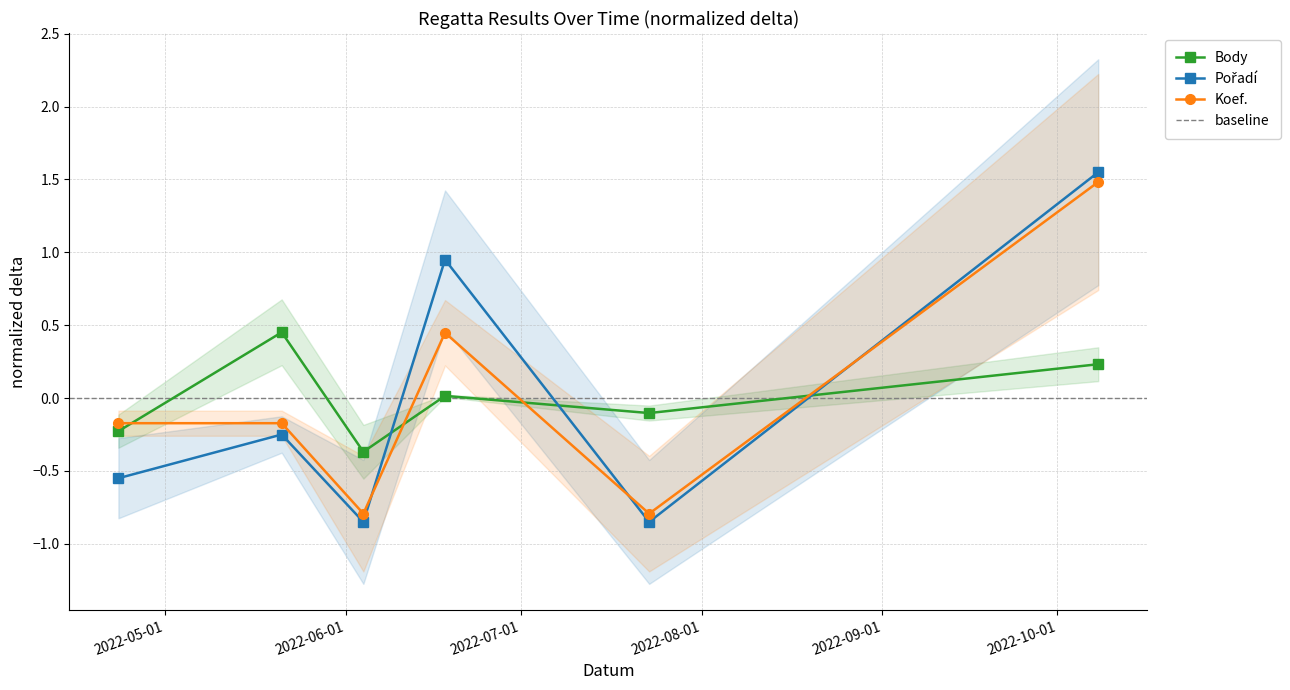

What is the total value across all series at 2022-06-18?

1.4